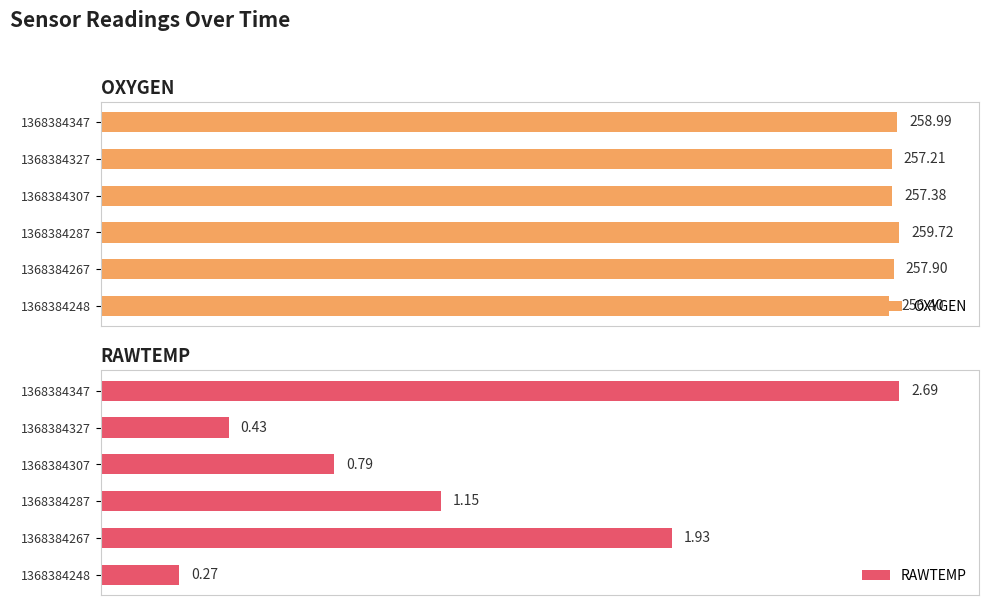

At how many categories does at least one series exceed 69?

6